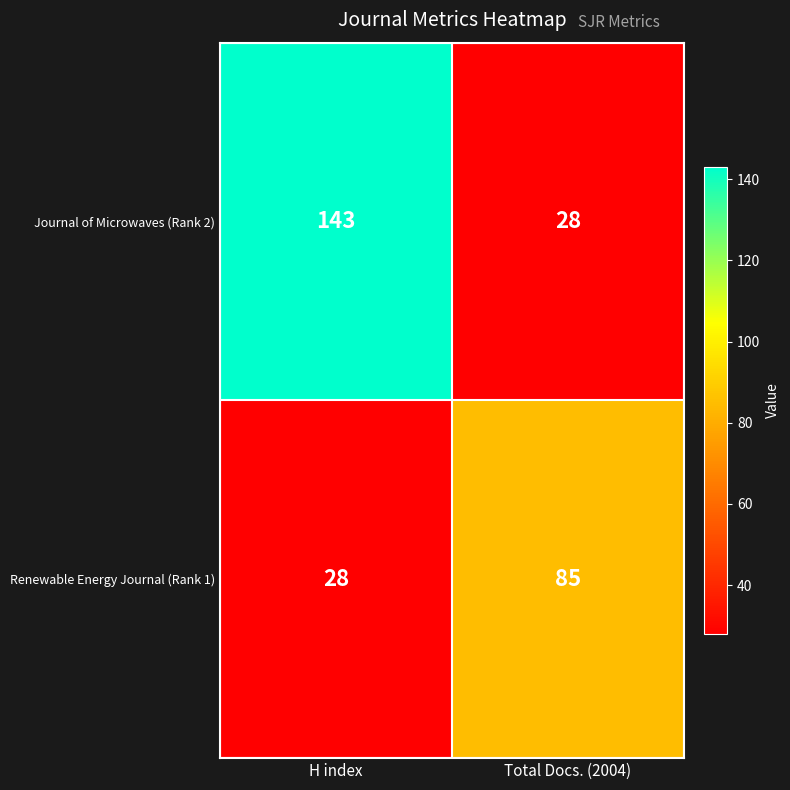

What is the sum of the Journal of Microwaves (Rank 2) values at H index and Total Docs. (2004)?

171